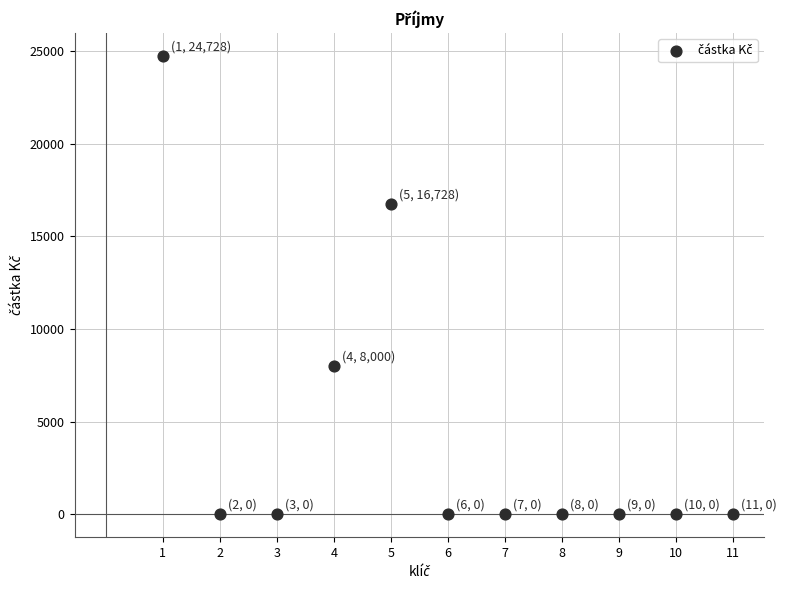

What is the range of Y values (max minus min)?

24728